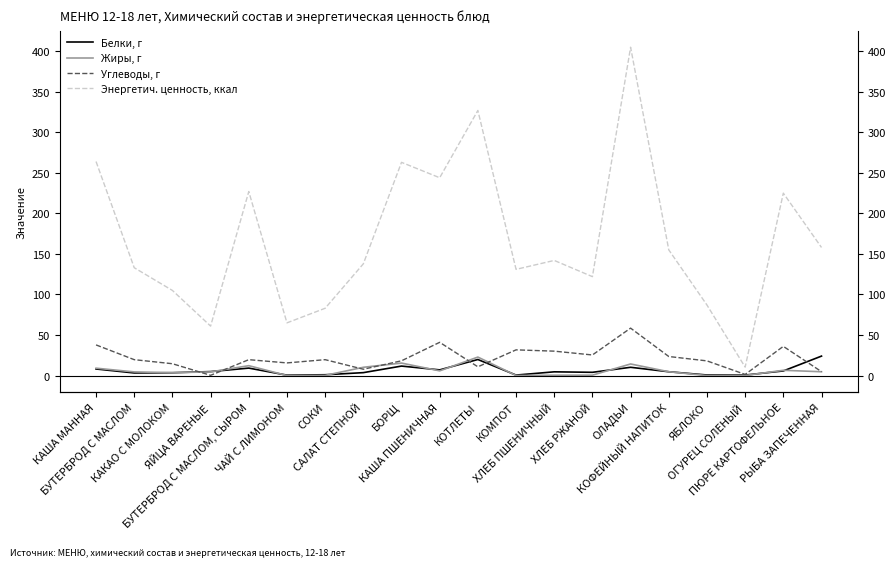

Which series has the widest spread of values?

Энергетич. ценность, ккал